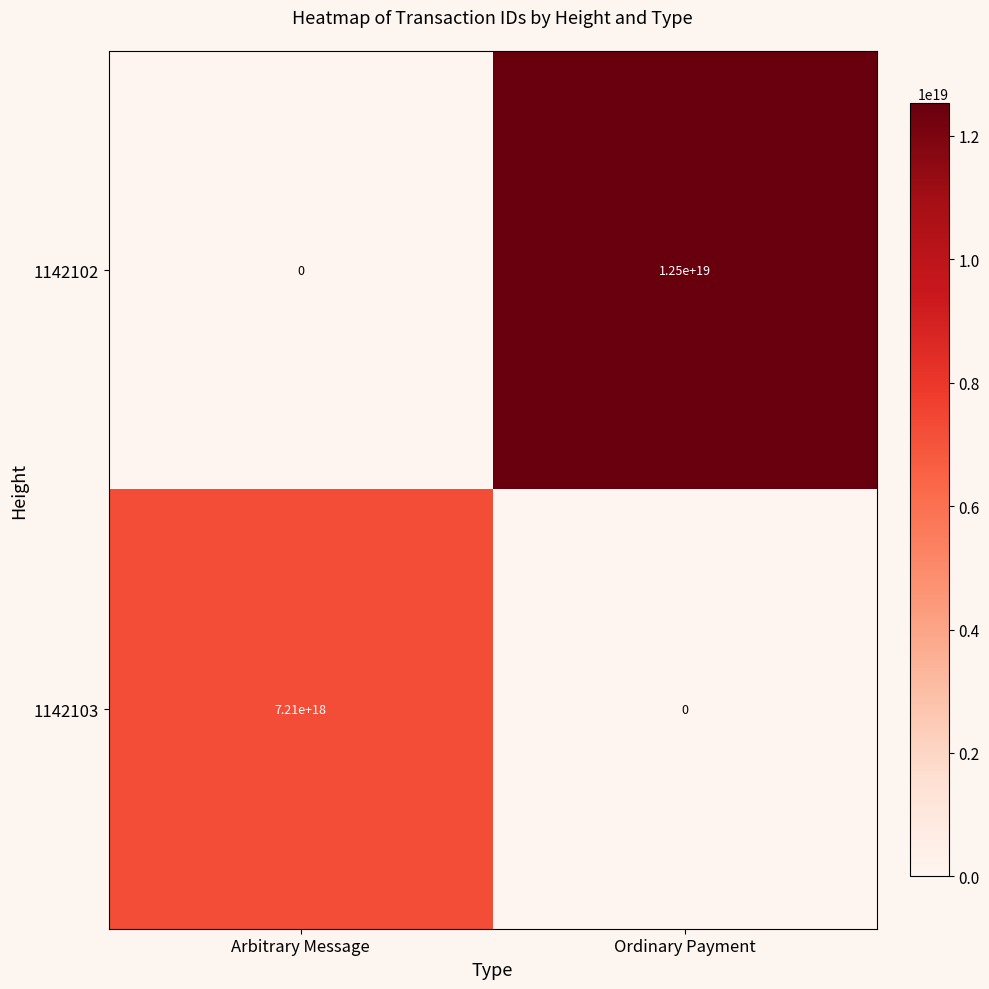

Which series has the largest total across all categories?

1142102